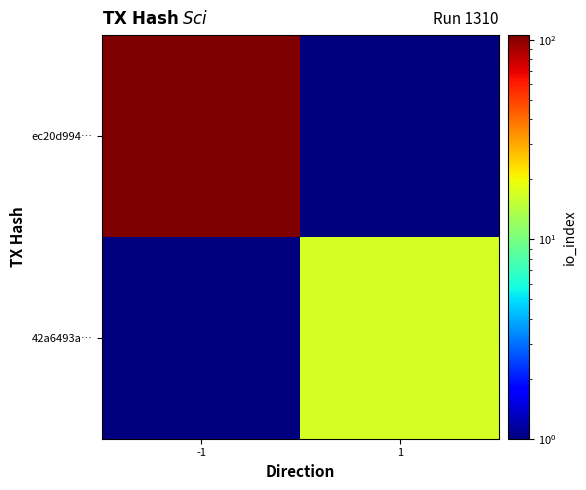

Reading left to right, extract all data points from this chart.

ec20d994…: -1=106.0	1=0.1
42a6493a…: -1=0.1	1=17.0